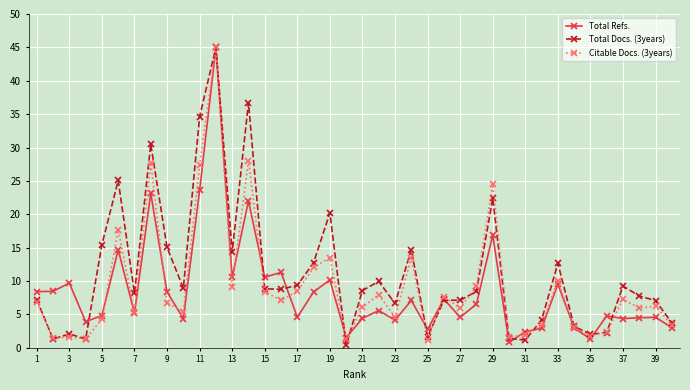

Which series has the largest total across all categories?

Total Docs. (3years)